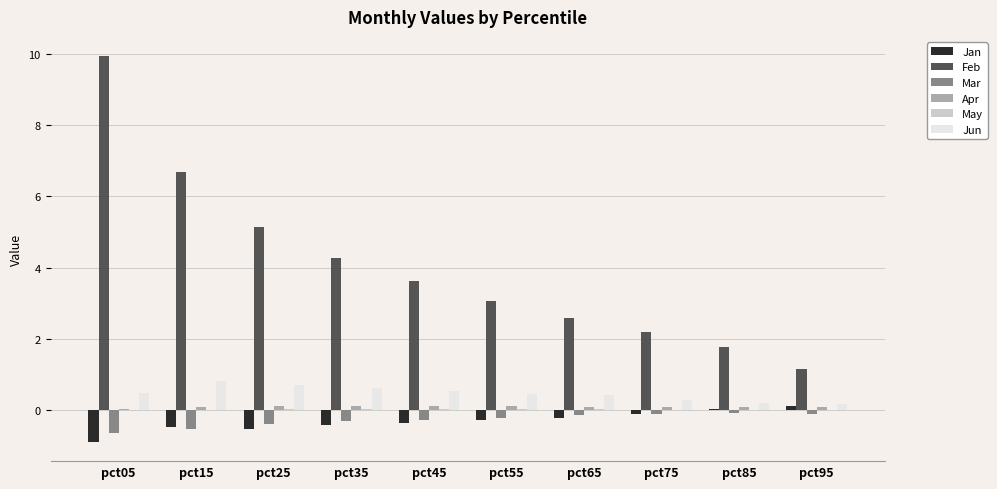

What is the sum of all Feb values?

40.4